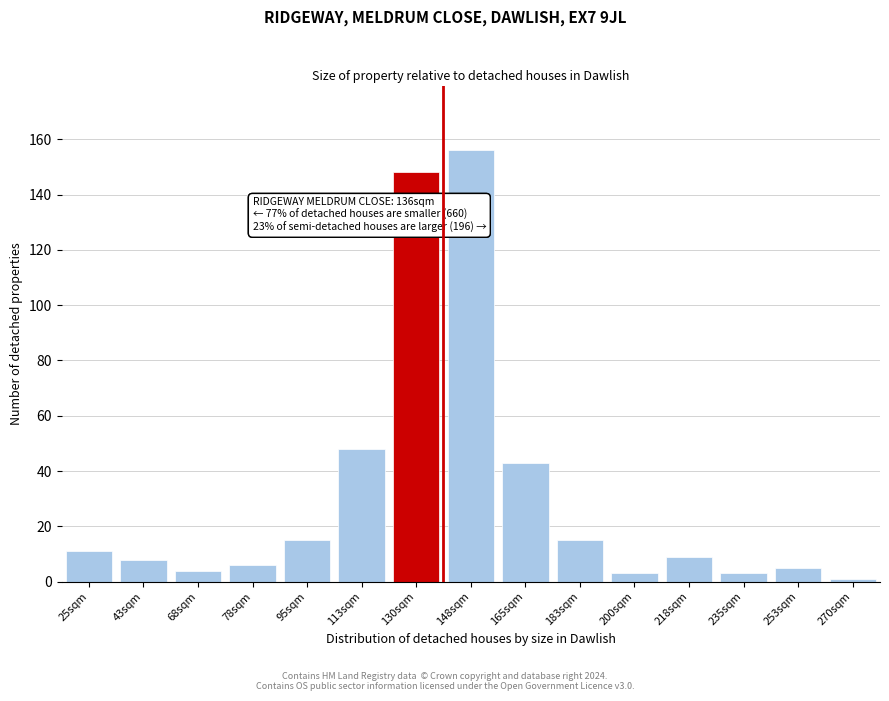

Reading left to right, list all the values displayed in this chart.

25sqm=11	43sqm=8	68sqm=4	78sqm=6	95sqm=15	113sqm=48	130sqm=148	148sqm=156	165sqm=43	183sqm=15	200sqm=3	218sqm=9	235sqm=3	253sqm=5	270sqm=1